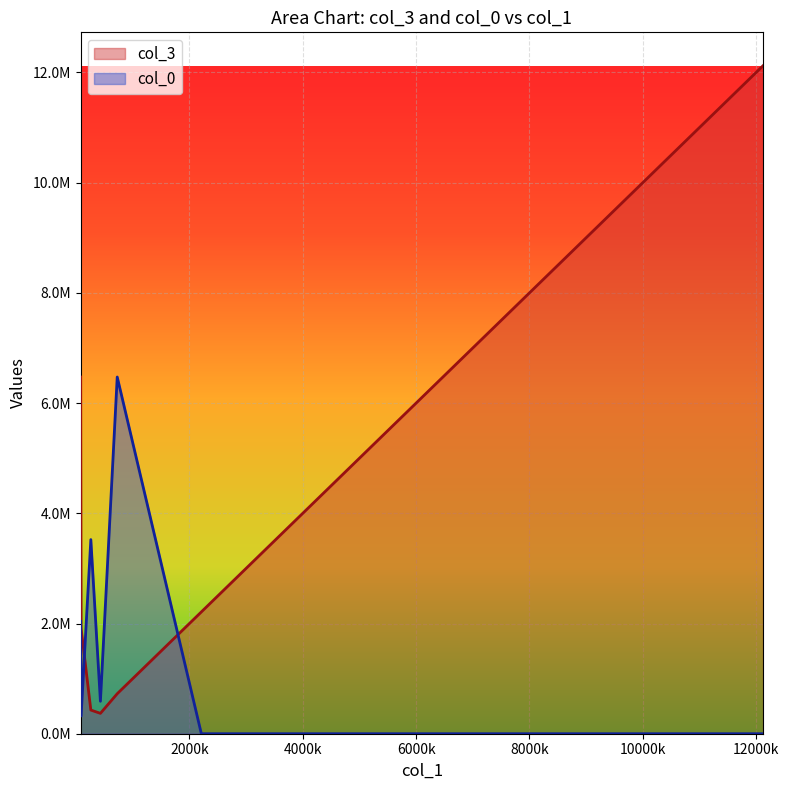

Between 80682.25 and 260191.39, which is larger?

80682.25